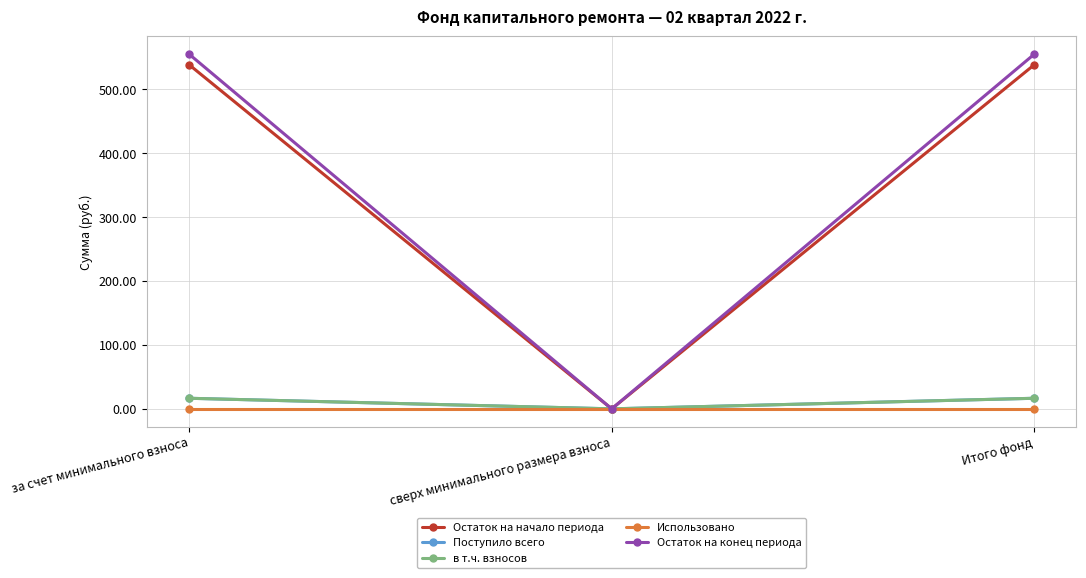

What is the sum of the Остаток на начало периода values at Итого фонд and за счет минимального взноса?

1076.7